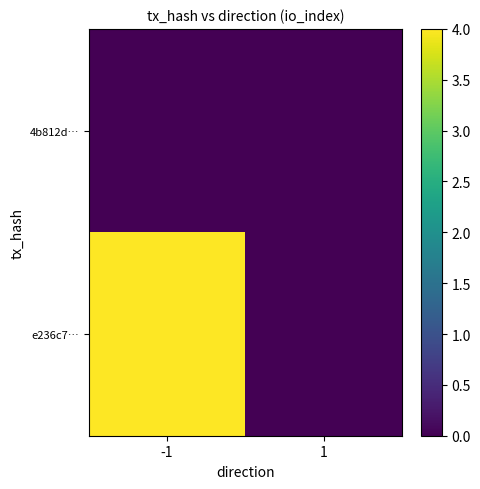

Reading left to right, list all the values displayed in this chart.

4b812d…: -1=0	1=0
e236c7…: -1=4	1=0